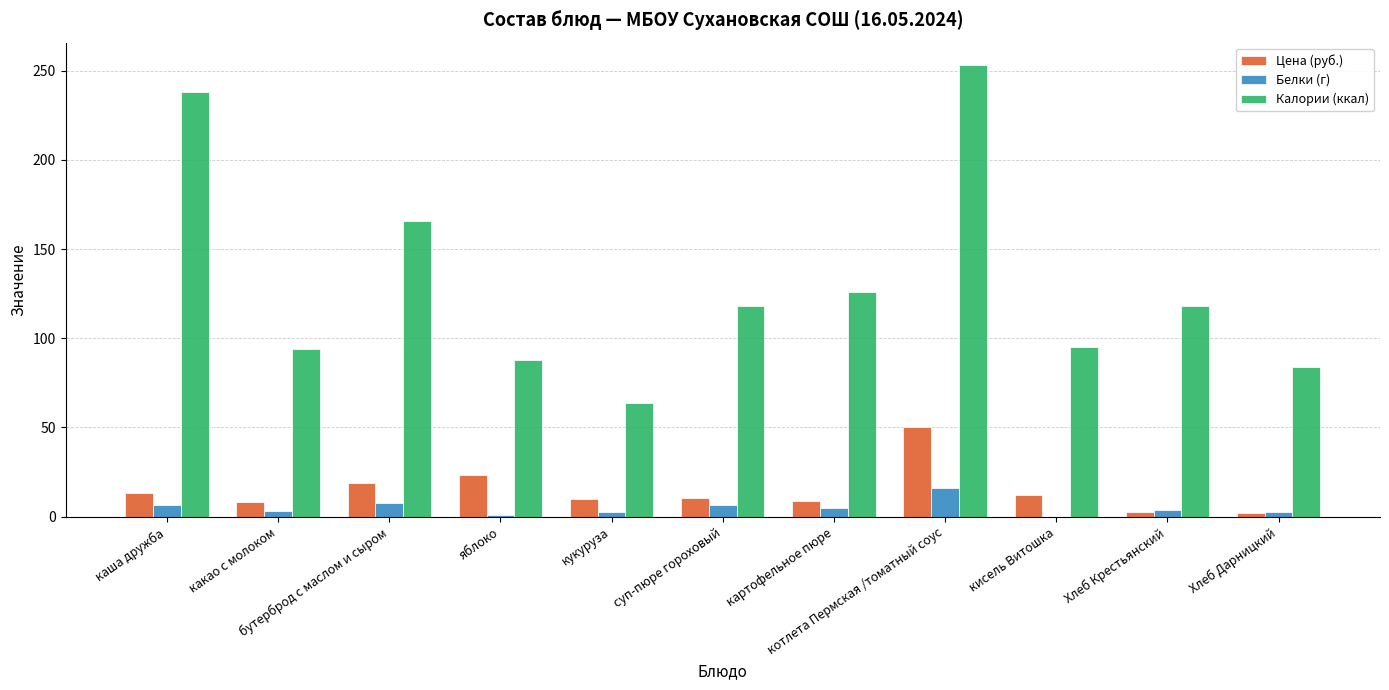

What is the maximum value shown in the chart?

253.0